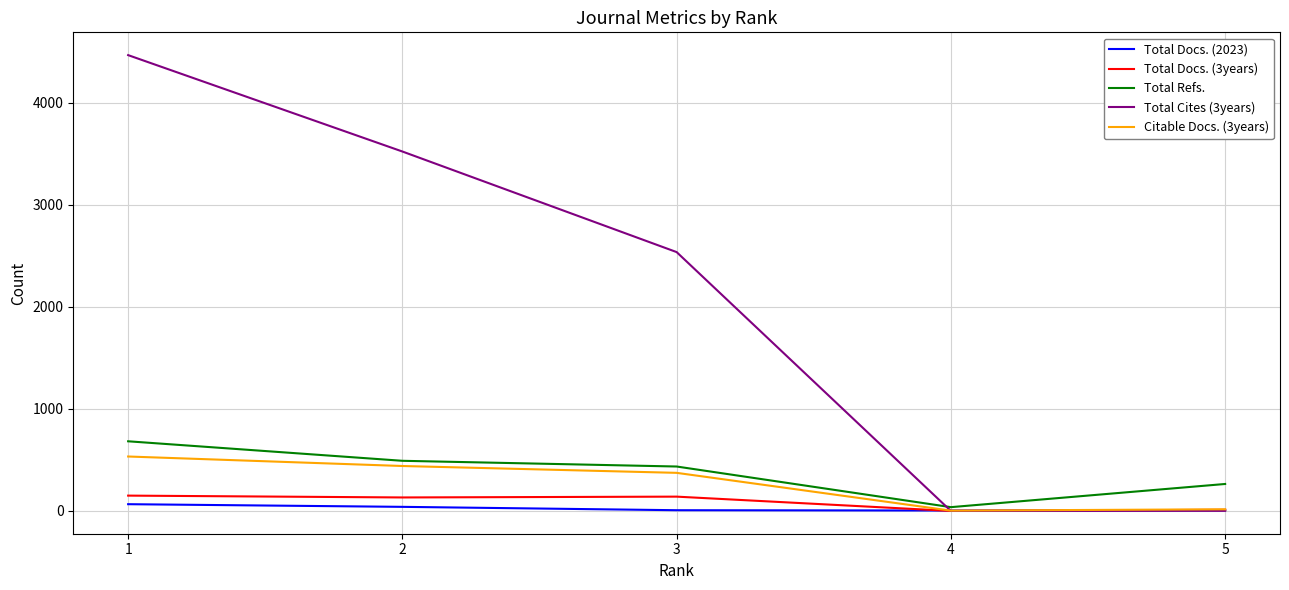

Which series has the widest spread of values?

Total Cites (3years)